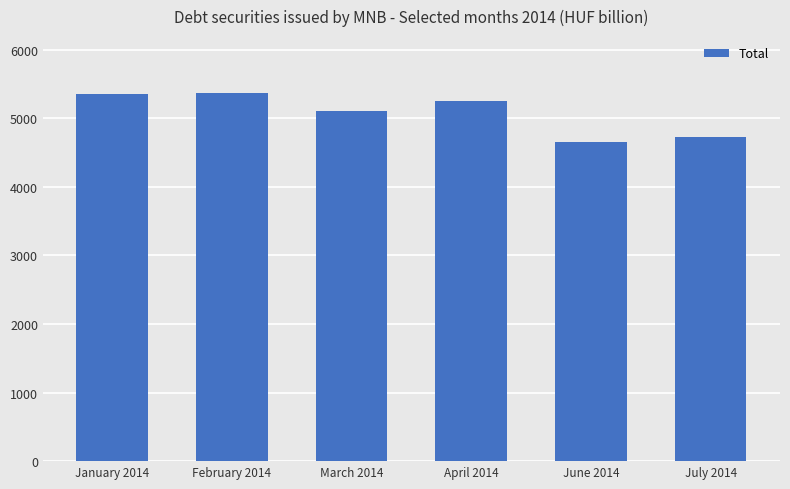

What is the sum of the values at July 2014 and February 2014?

10109.4